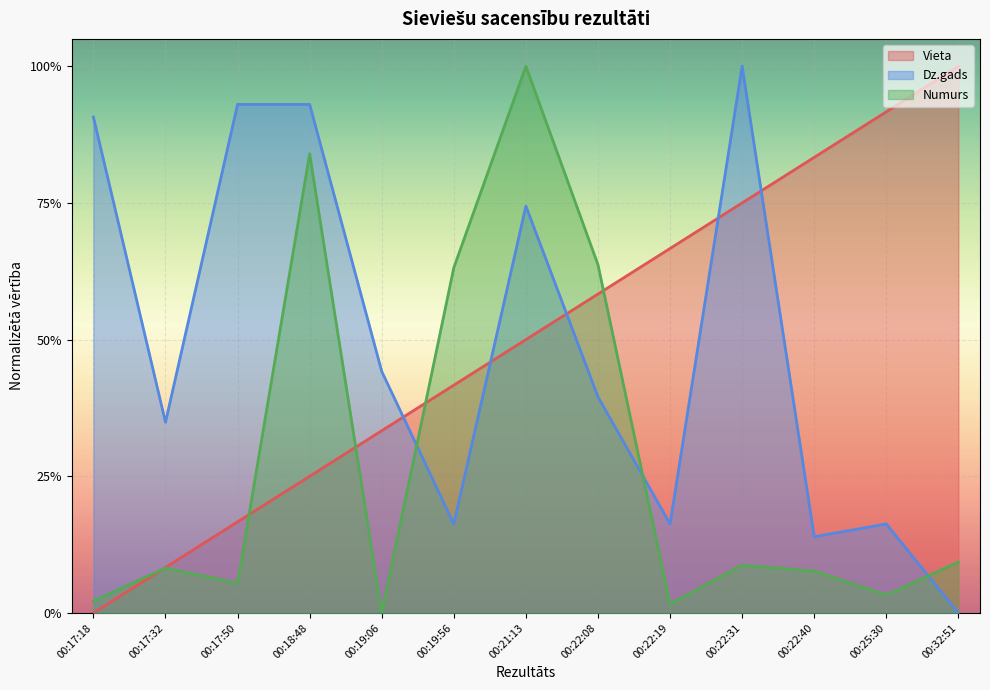

Reading left to right, extract all data points from this chart.

Vieta: 00:17:18=0.0	00:17:32=0.1	00:17:50=0.2	00:18:48=0.2	00:19:06=0.3	00:19:56=0.4	00:21:13=0.5	00:22:08=0.6	00:22:19=0.7	00:22:31=0.8	00:22:40=0.8	00:25:30=0.9	00:32:51=1.0
Dz.gads: 00:17:18=0.9	00:17:32=0.3	00:17:50=0.9	00:18:48=0.9	00:19:06=0.4	00:19:56=0.2	00:21:13=0.7	00:22:08=0.4	00:22:19=0.2	00:22:31=1.0	00:22:40=0.1	00:25:30=0.2	00:32:51=0.0
Numurs: 00:17:18=0.0	00:17:32=0.1	00:17:50=0.1	00:18:48=0.8	00:19:06=0.0	00:19:56=0.6	00:21:13=1.0	00:22:08=0.6	00:22:19=0.0	00:22:31=0.1	00:22:40=0.1	00:25:30=0.0	00:32:51=0.1